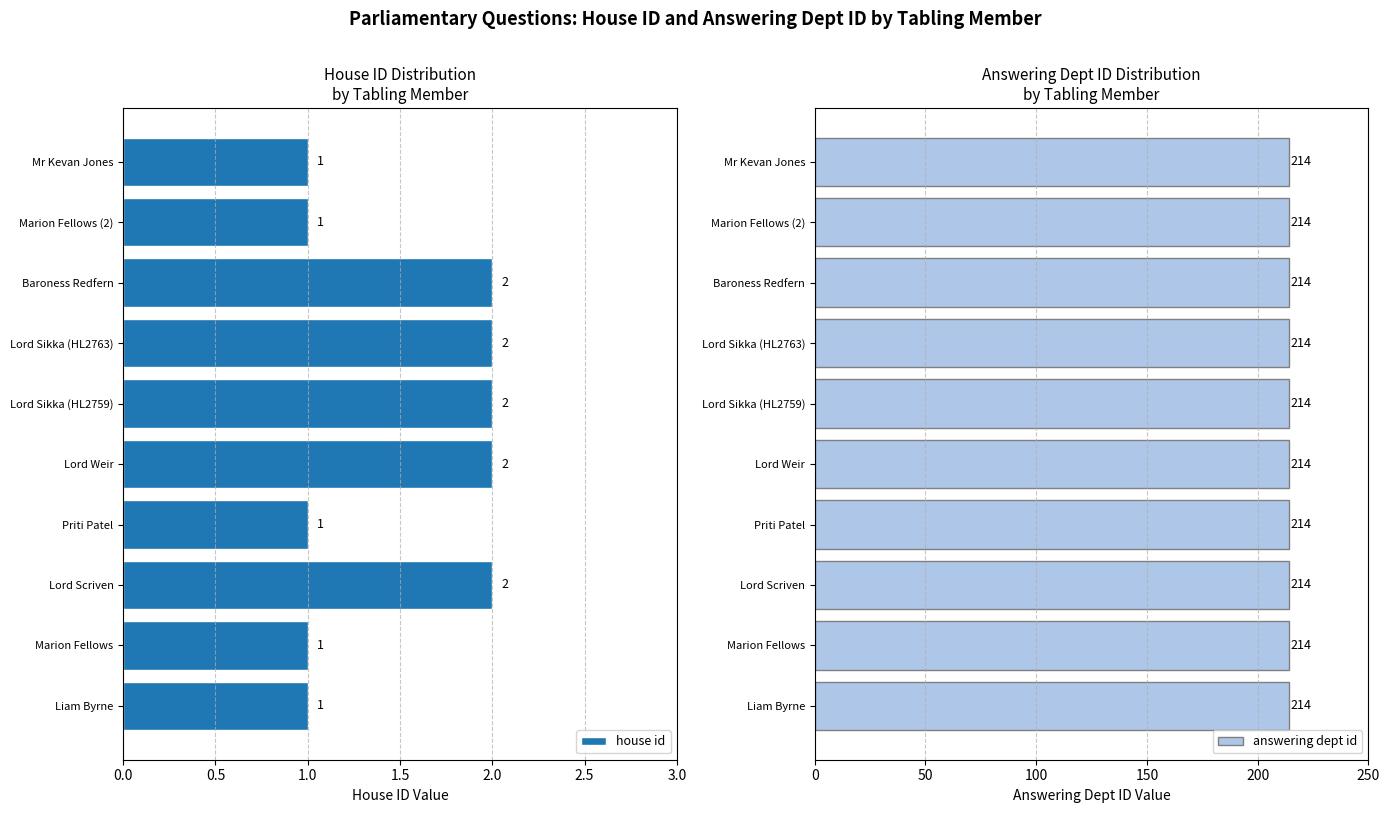

Is it true that house id equals 1 at Lord Weir?

False